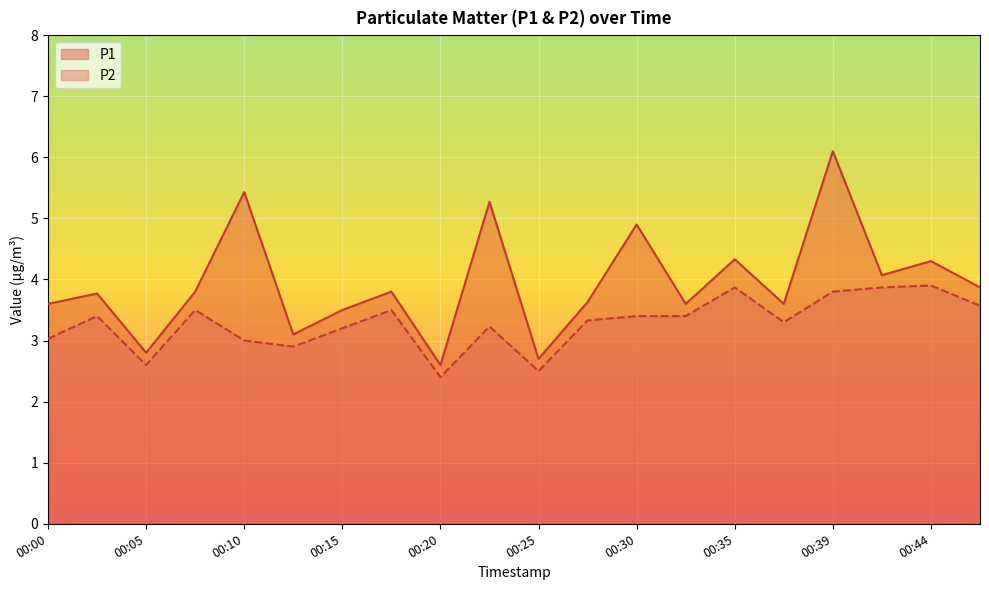

How many categories are shown in the chart?

20